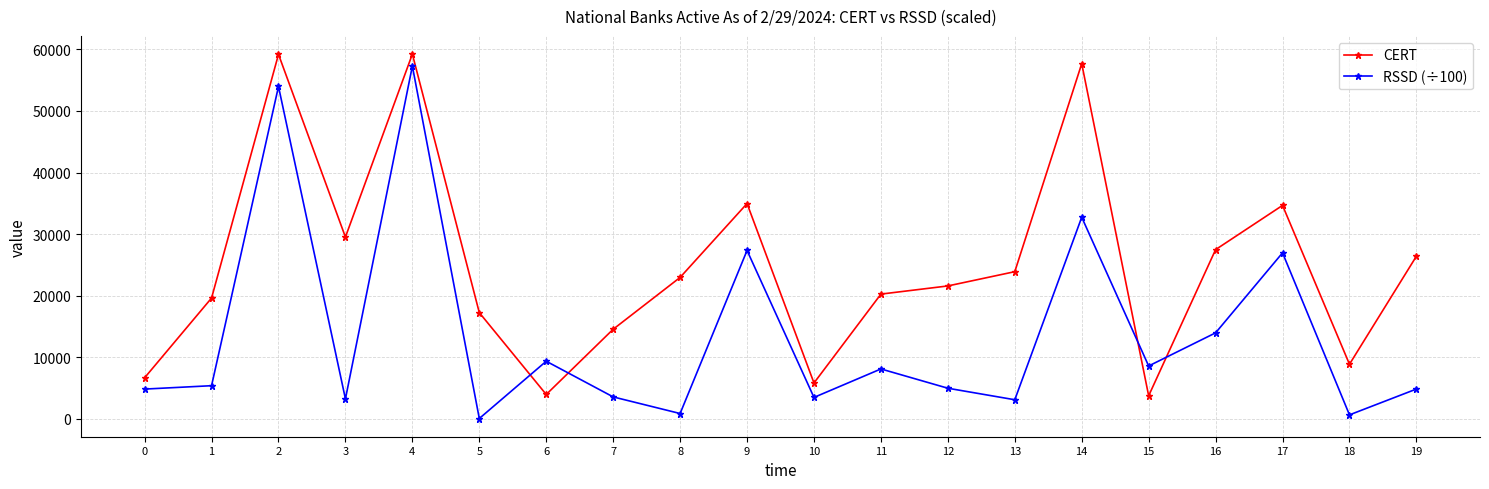

Which series changed the most between 16 and 17?

RSSD (÷100)